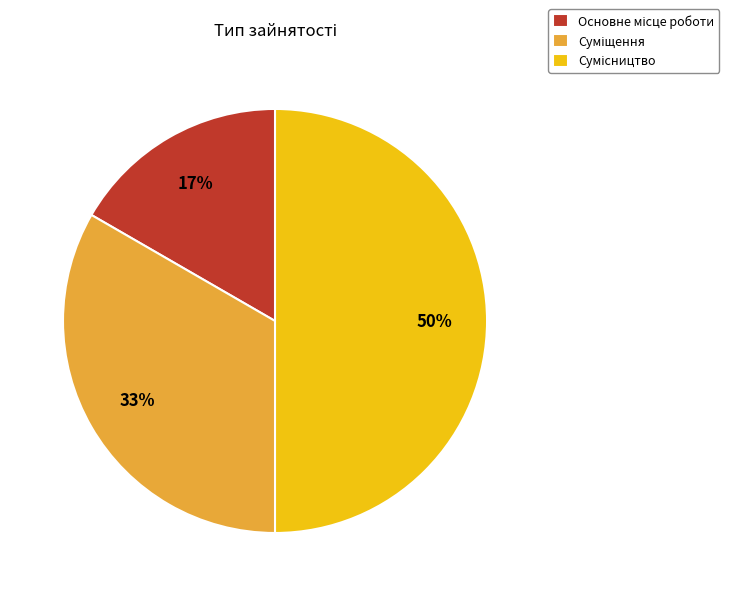

To the nearest percent, what is the difference between the largest and smallest slice percentages?

33%